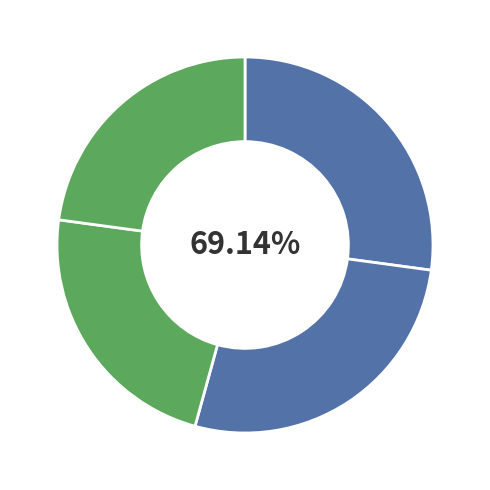

Does Код 263341917 account for over 50% of the chart?

No